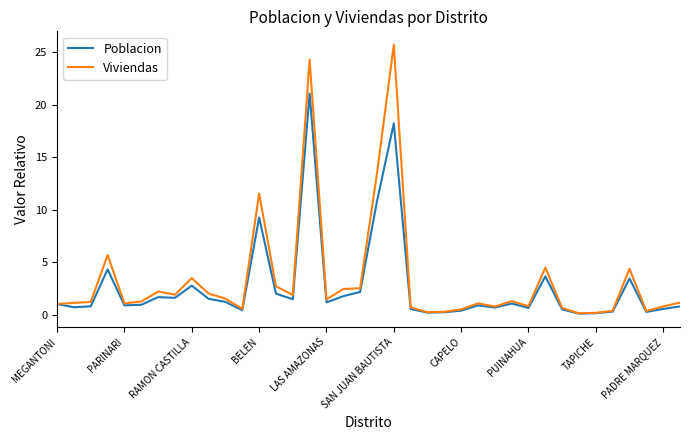

In Poblacion, how many points are higher than both neighbors (excluding endpoints)?

10